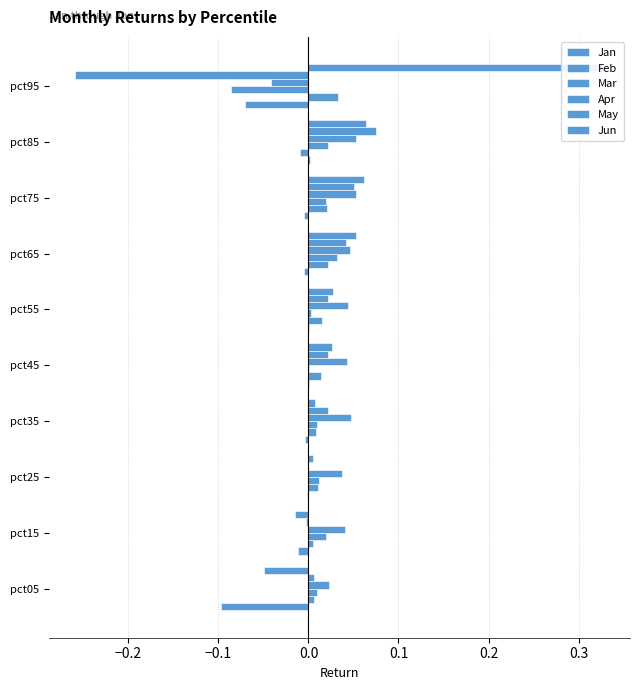

What is the maximum value shown in the chart?

0.3